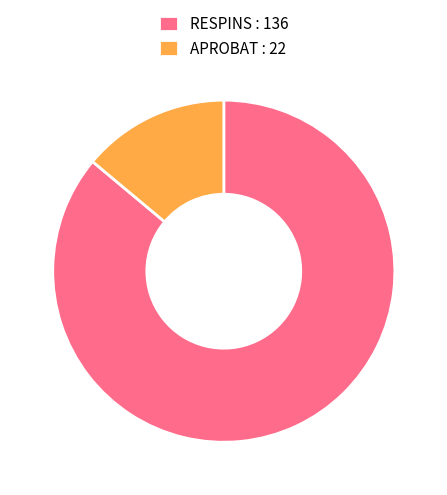

Which slice is the largest?

RESPINS